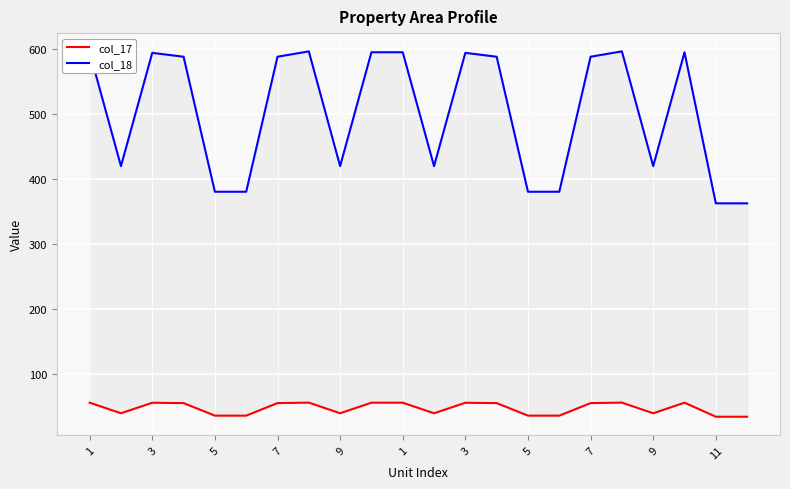

True or false: col_18 has more than 2 points higher than both neighbors.

True